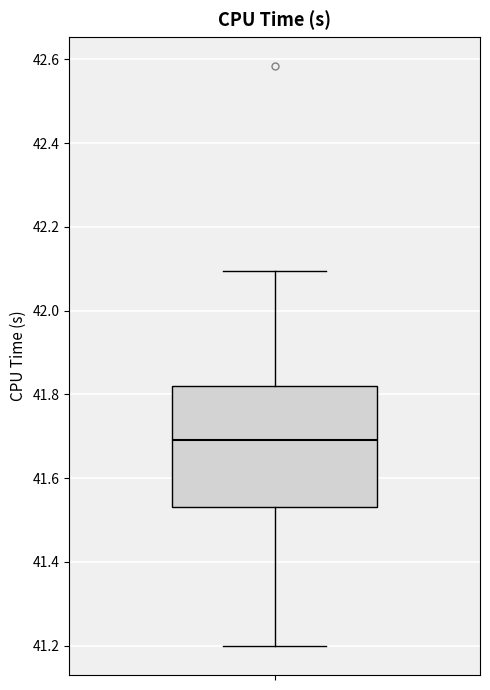

Transcribe this box plot: give where the median line is, the range the box spans, and where the two whiskers end, as read against the y-axis. The values are not printed on the chart, so give them approximately, as read against the axis.

median 41.70, box 41.54 to 41.82, whiskers 41.20 to 42.10